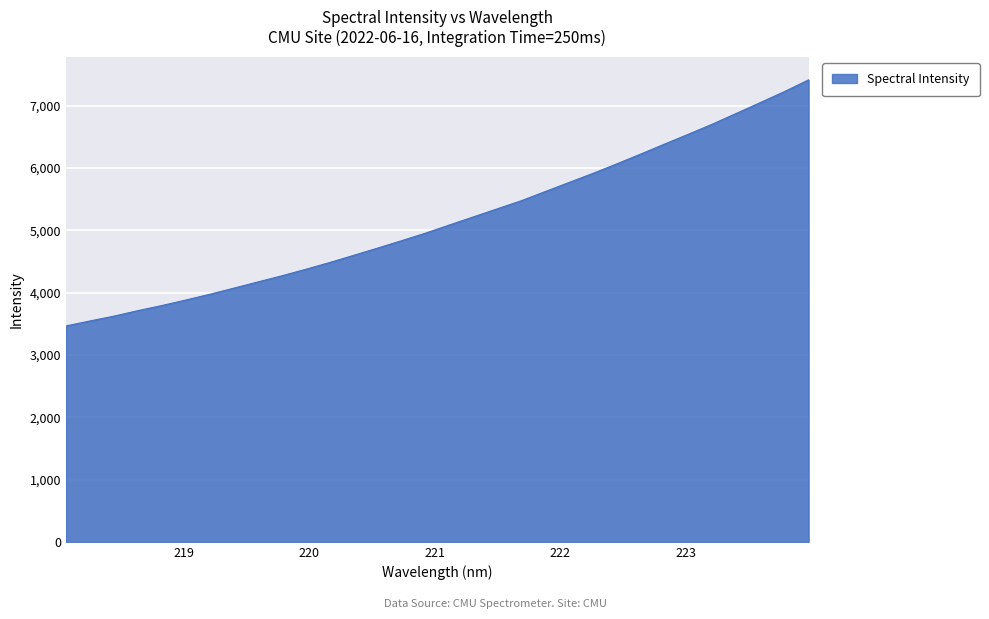

What is the greatest value displayed?

7414.5